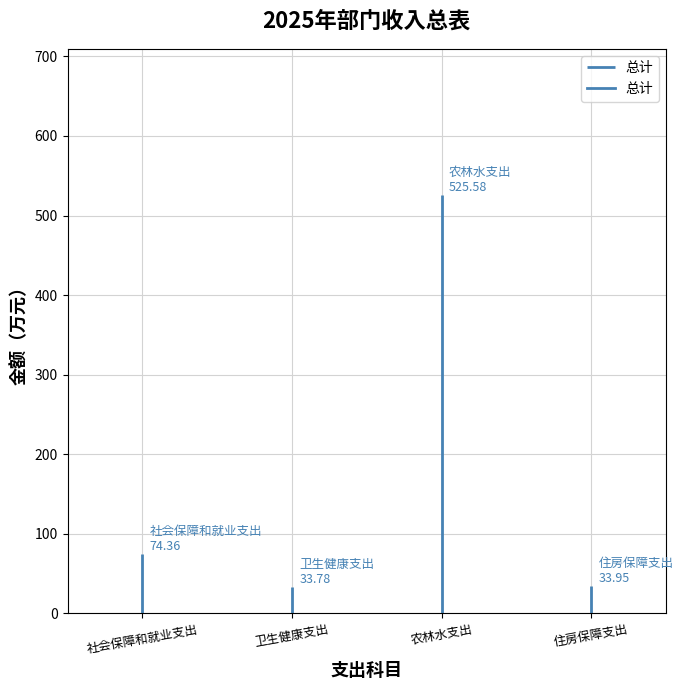

What is the label of the 1st point from the right?

住房保障支出